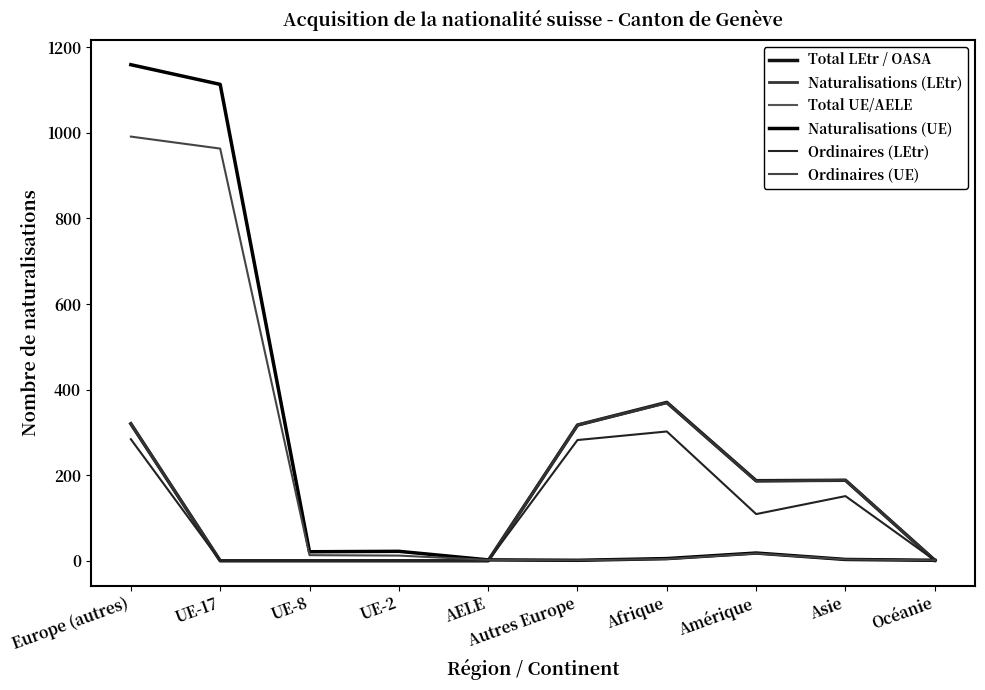

What is the maximum value for Total UE/AELE?

1159